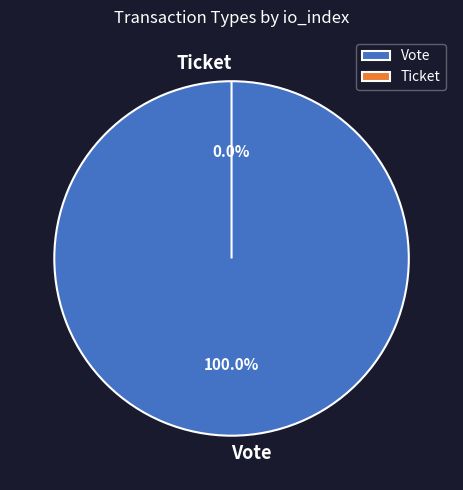

What is the smallest slice in the pie chart?

Ticket